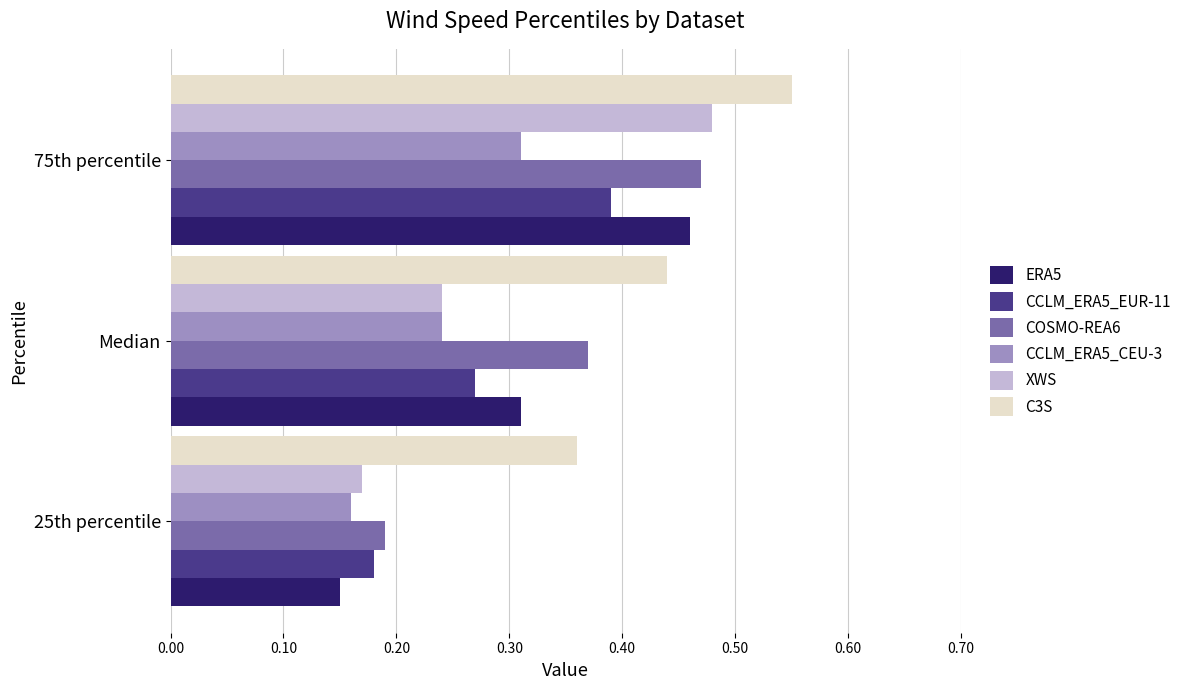

How many ERA5 values are between 0 and 1?

3